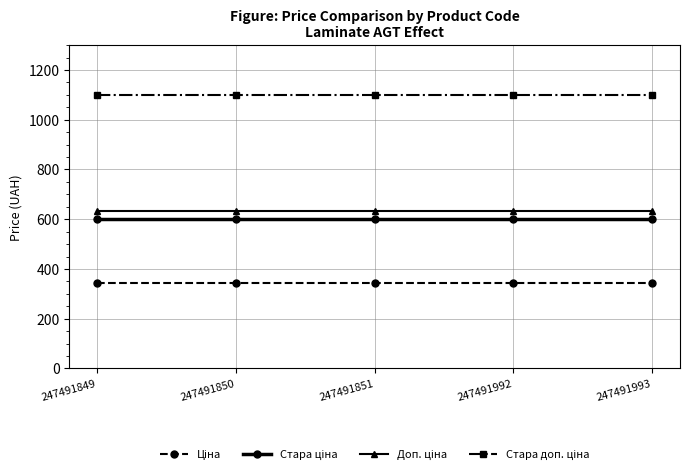

At how many categories does at least one series exceed 711?

5